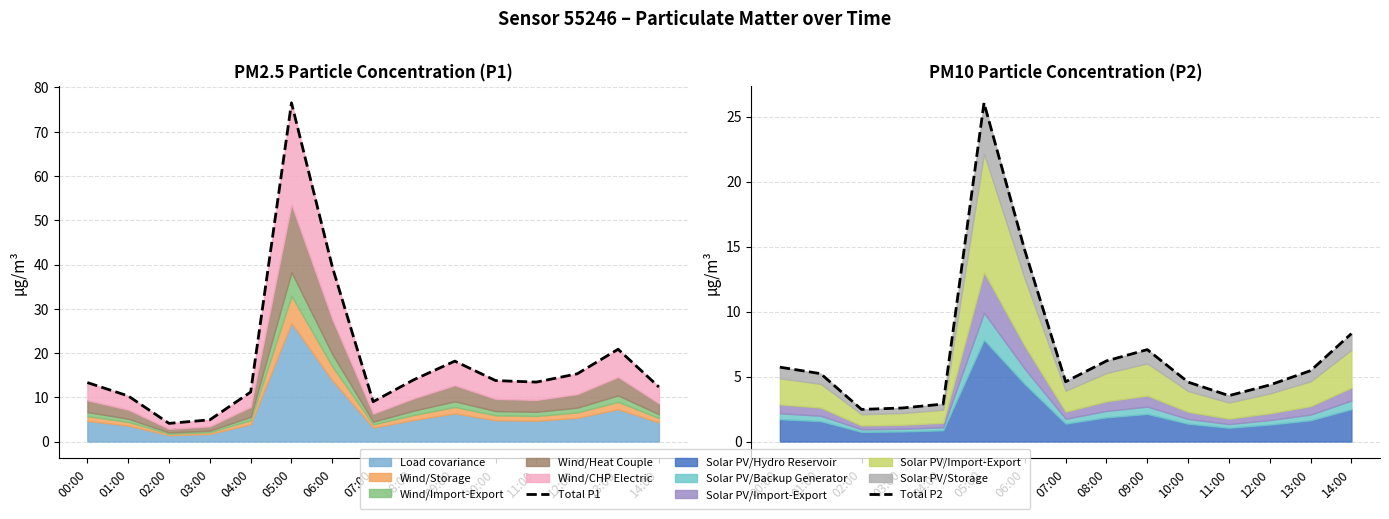

Which label corresponds to the largest value in the chart?

05:00